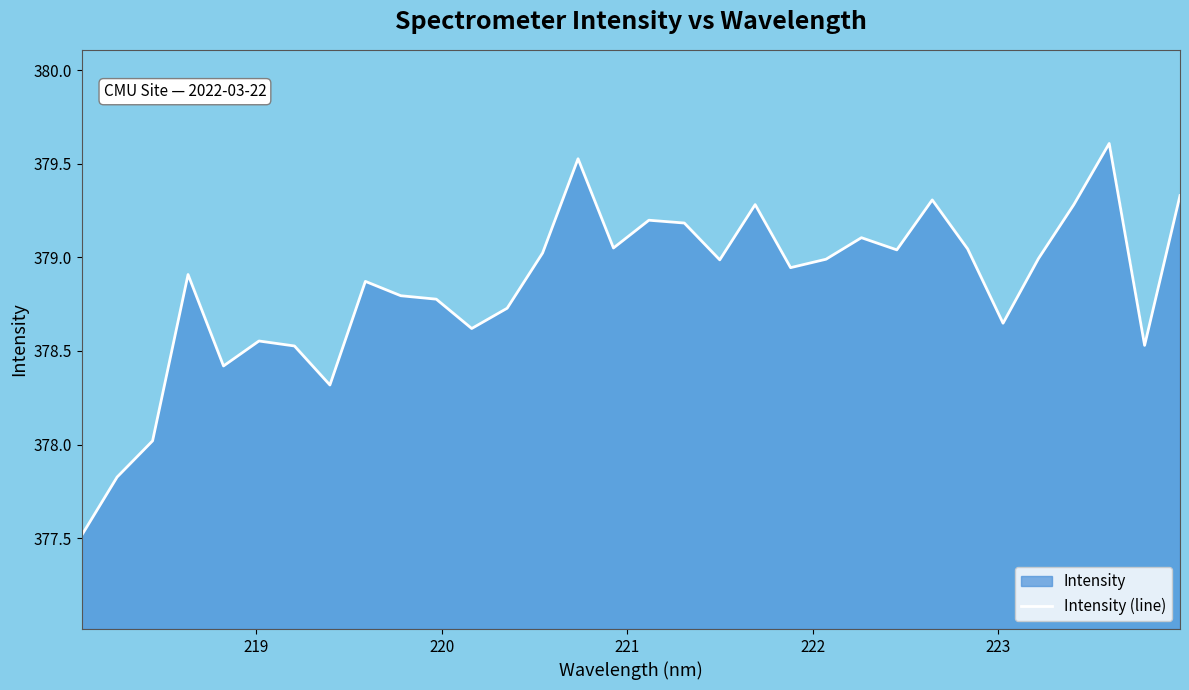

Reading left to right, list all the values displayed in this chart.

377.5	377.8	378.0	378.9	378.4	378.6	378.5	378.3	378.9	378.8	378.8	378.6	378.7	379.0	379.5	379.1	379.2	379.2	379.0	379.3	378.9	379.0	379.1	379.0	379.3	379.0	378.6	379.0	379.3	379.6	378.5	379.3